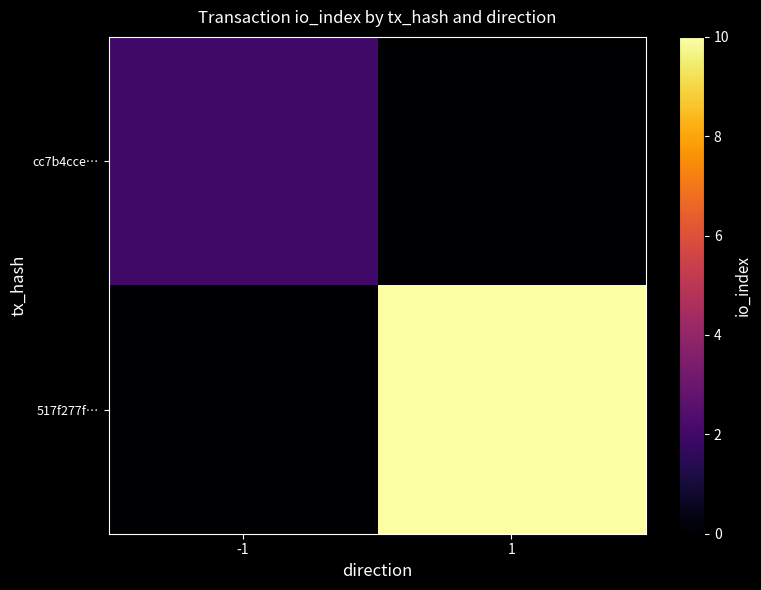

What is the total value across all series at -1?

2